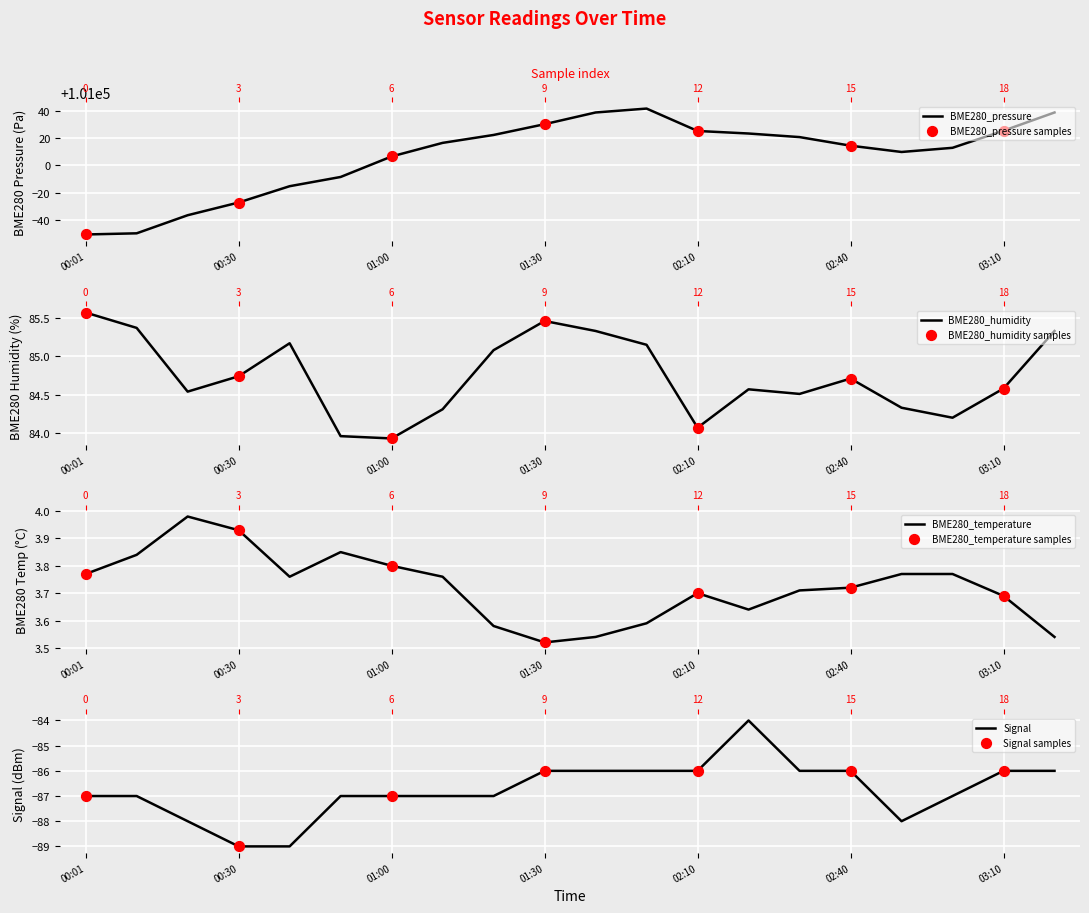

What are all the series names shown in the legend?

BME280_pressure, BME280_humidity, BME280_temperature, Signal